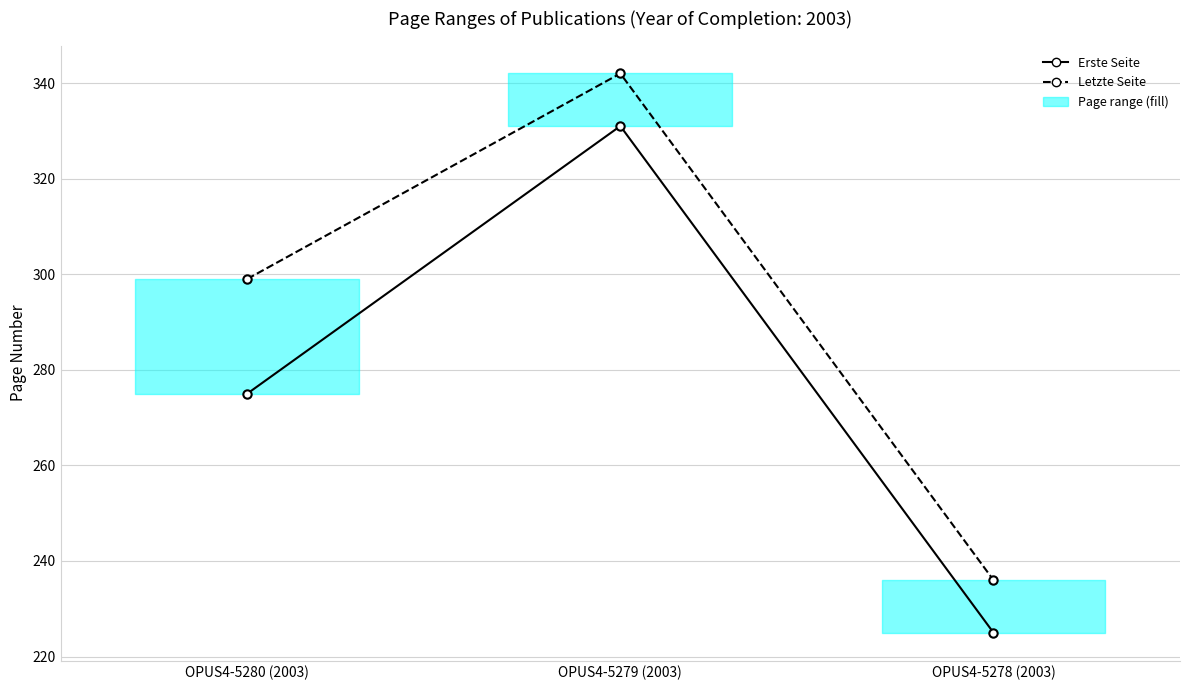

Where is Letzte Seite (Last Page) nearest to the value 289?

OPUS4-5280 (2003)